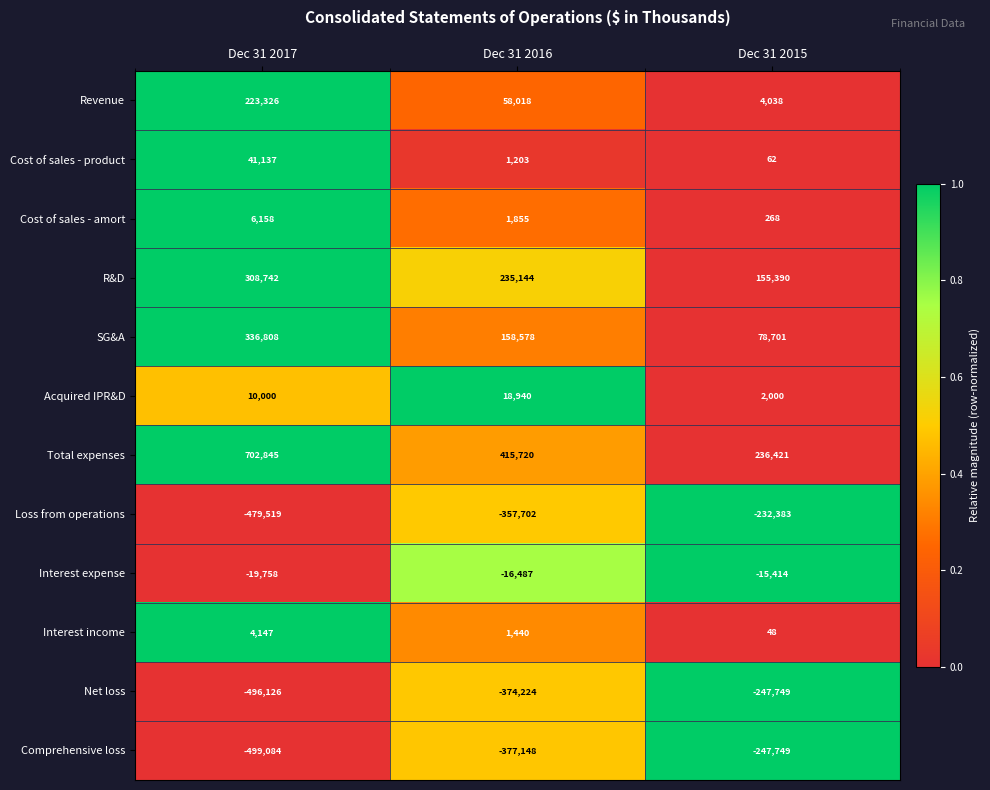

What is the sum of the R&D values at Dec 31 2017 and Dec 31 2016?

543886